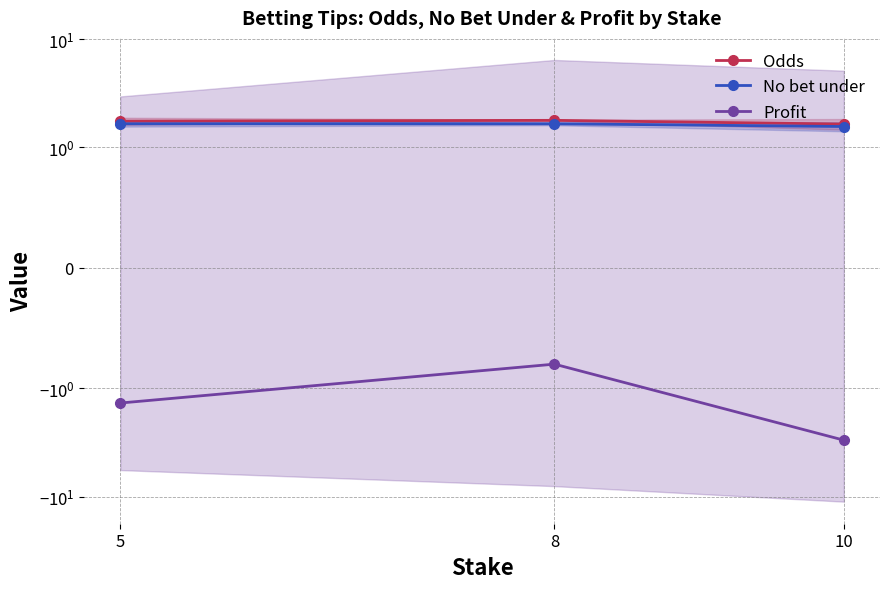

At how many categories does at least one series exceed 1?

3